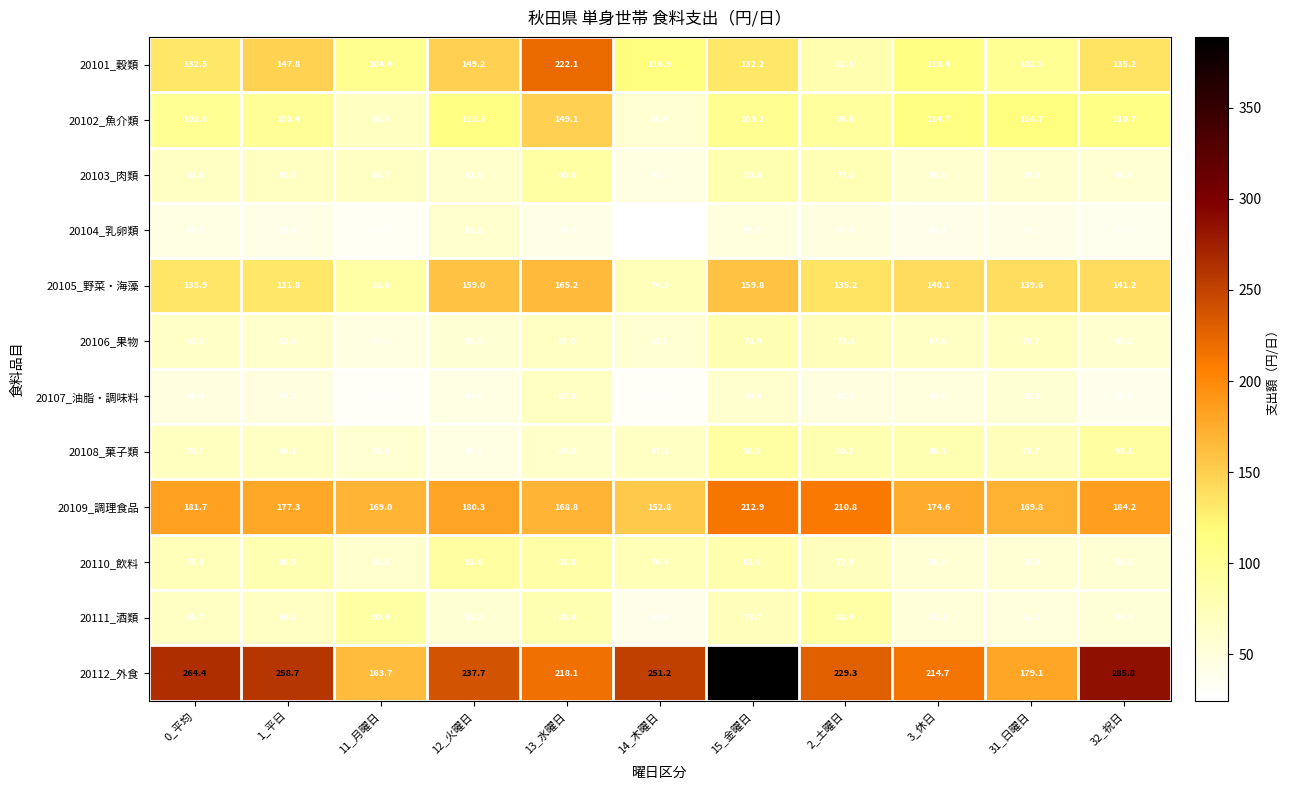

True or false: 20102_魚介類 has a value of 29.2 at 11_月曜日.

False